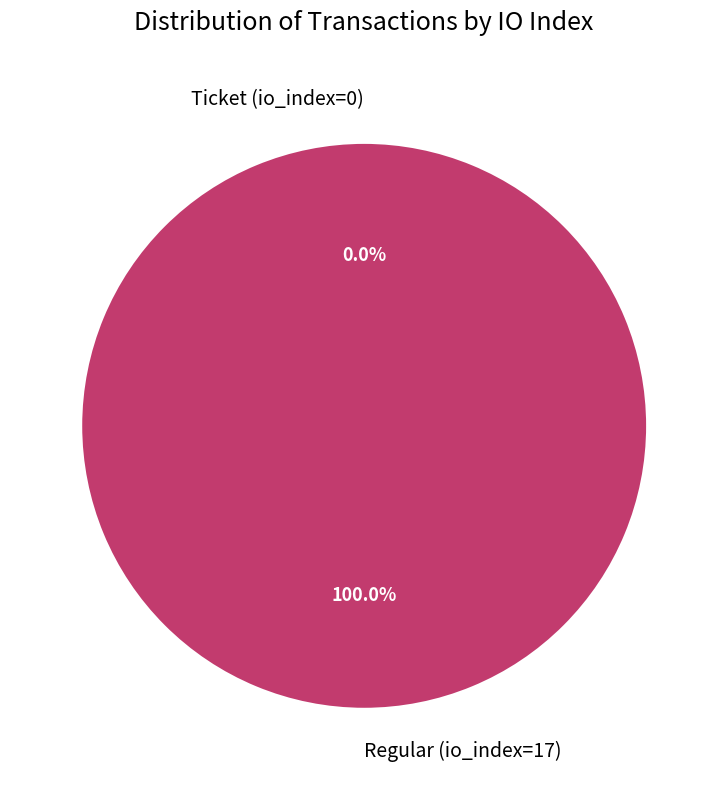

Is there any slice that represents more than half of the pie?

Yes